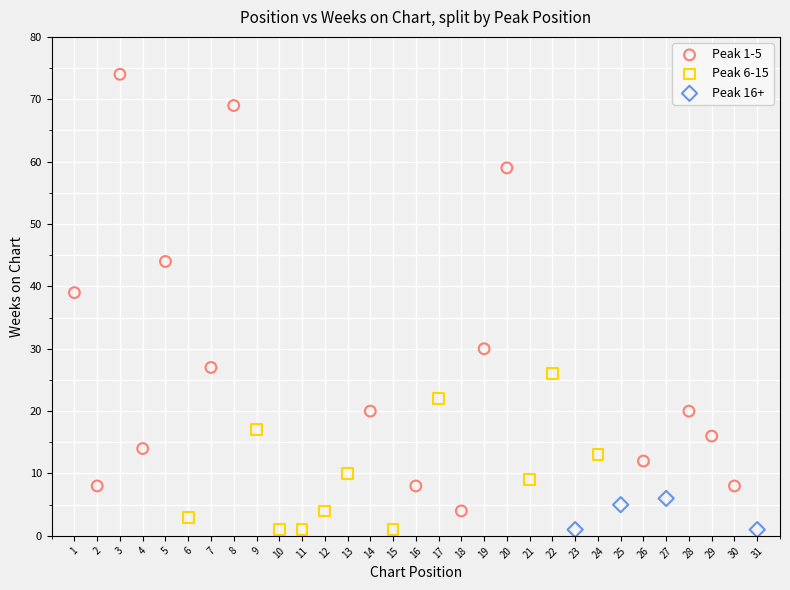

Which series contains the highest Y value?

Peak 1-5